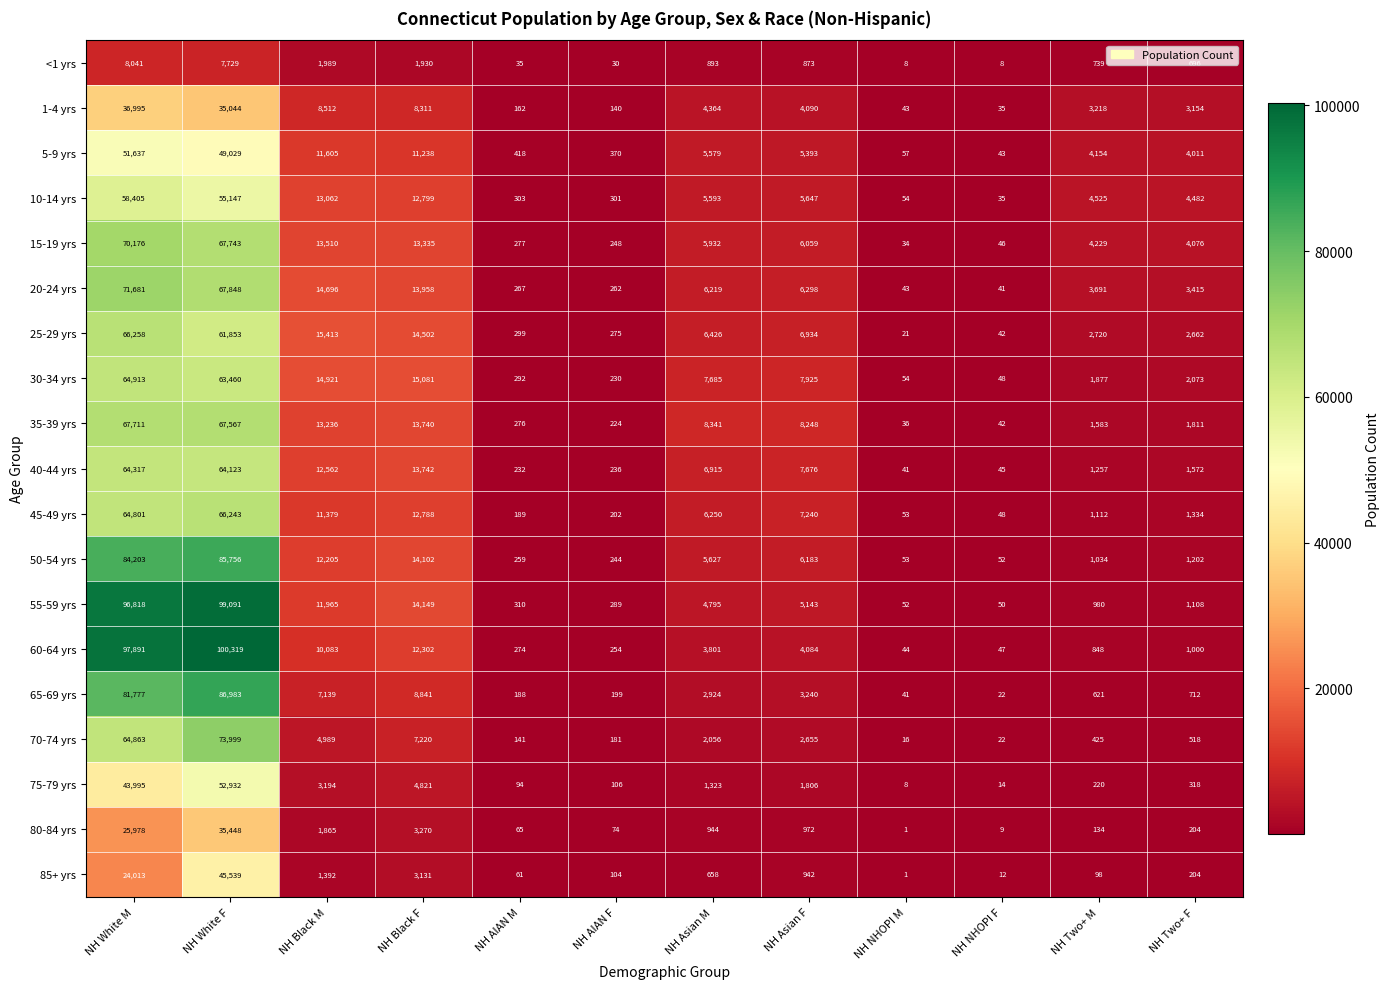

Is it true that 65-69 yrs equals 113934 at NH White M?

False